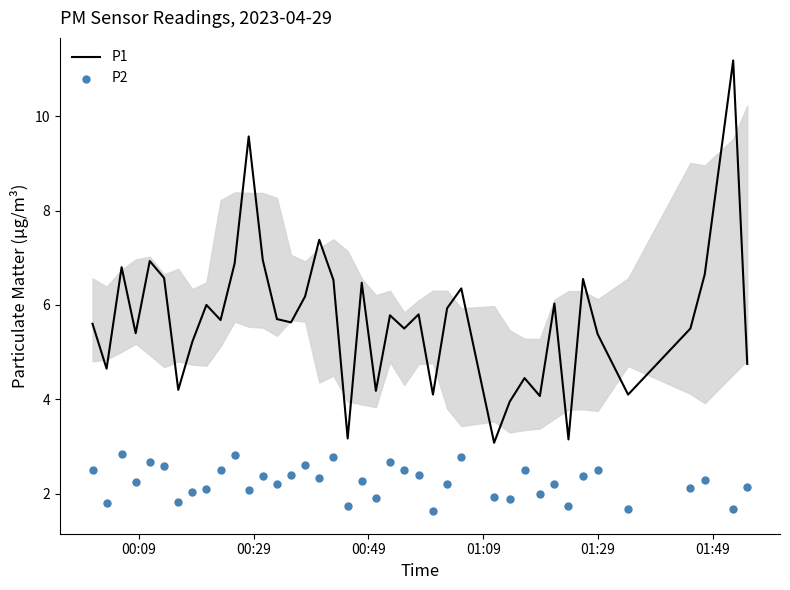

What is the maximum value for P1?

11.2